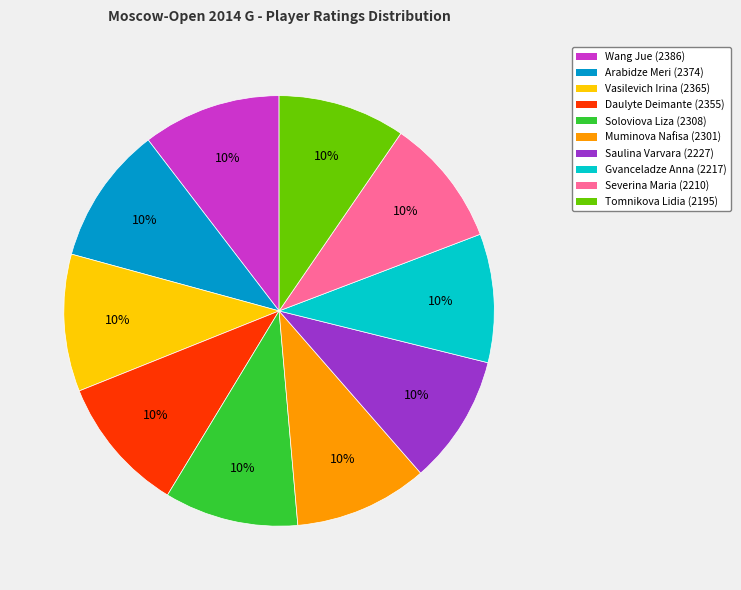

Is it true that Arabidze Meri is 21% of the pie?

False